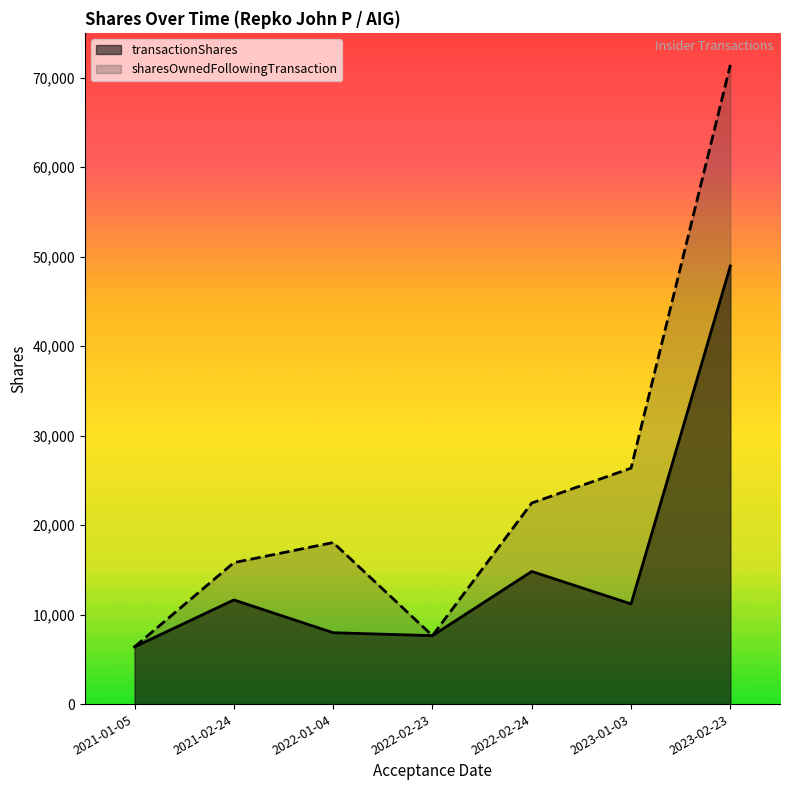

At which label does transactionShares first exceed 11192?

2021-02-24